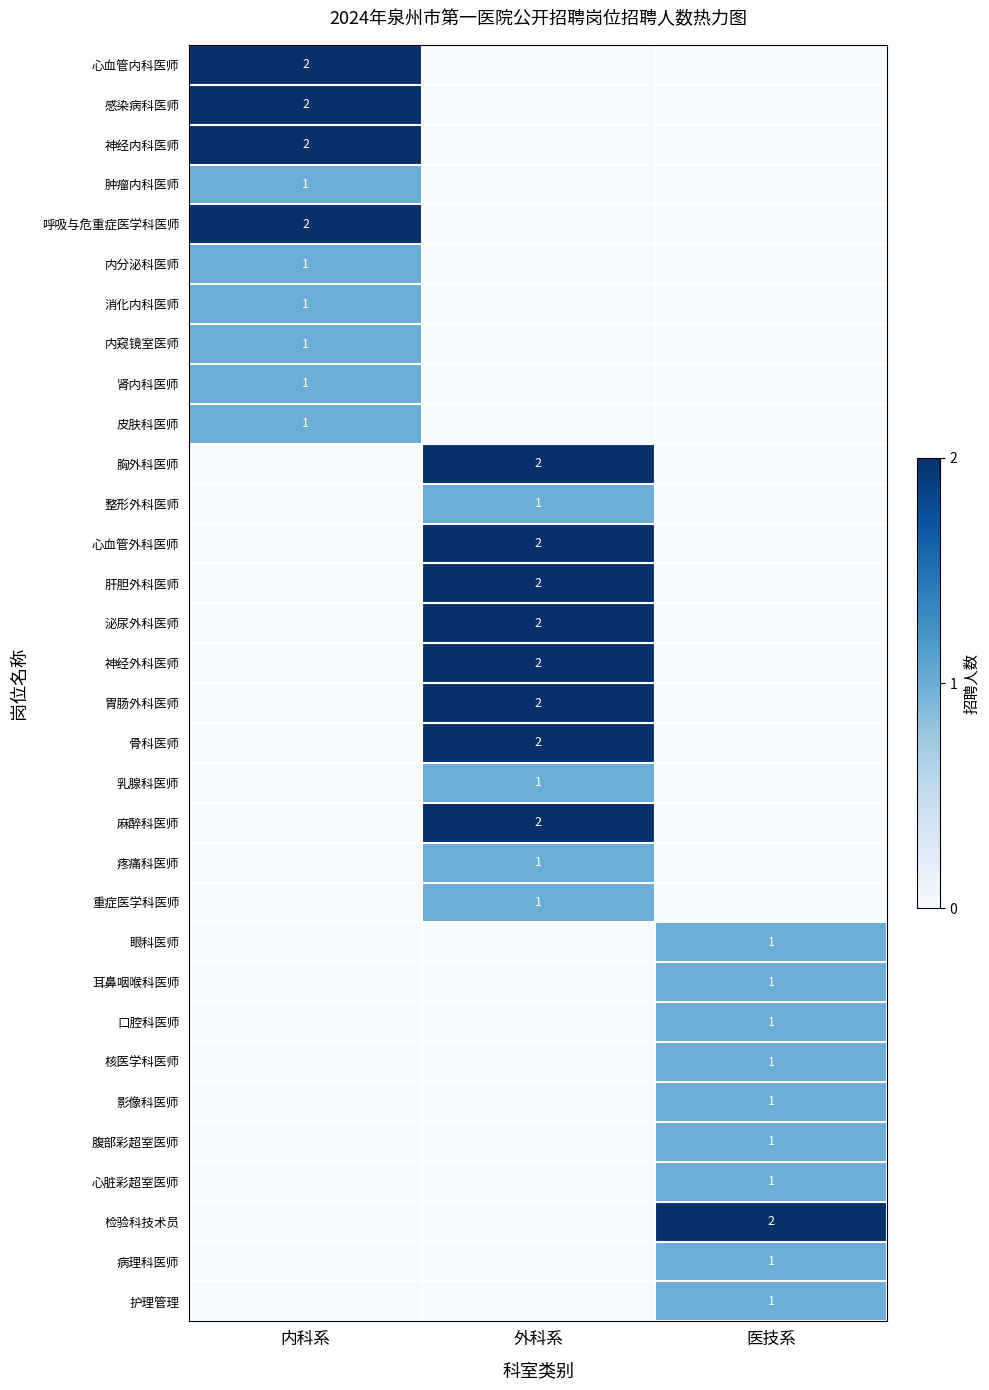

True or false: 胃肠外科医师 has a value of 3 at 外科系.

False